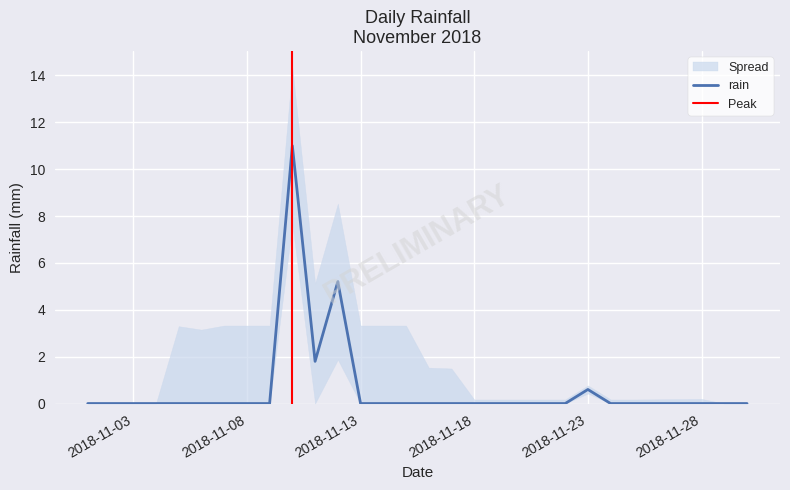

Rank the categories by value from lowest to highest.

2018-11-01, 2018-11-02, 2018-11-03, 2018-11-04, 2018-11-05, 2018-11-06, 2018-11-07, 2018-11-08, 2018-11-09, 2018-11-13, 2018-11-14, 2018-11-15, 2018-11-16, 2018-11-17, 2018-11-18, 2018-11-19, 2018-11-20, 2018-11-21, 2018-11-22, 2018-11-24, 2018-11-25, 2018-11-26, 2018-11-27, 2018-11-28, 2018-11-29, 2018-11-30, 2018-11-23, 2018-11-11, 2018-11-12, 2018-11-10